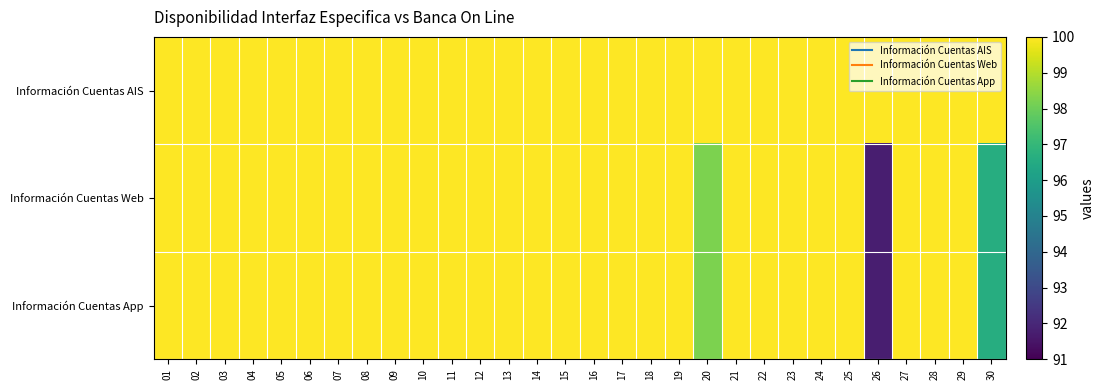

Which series has the largest total across all categories?

Información Cuentas AIS